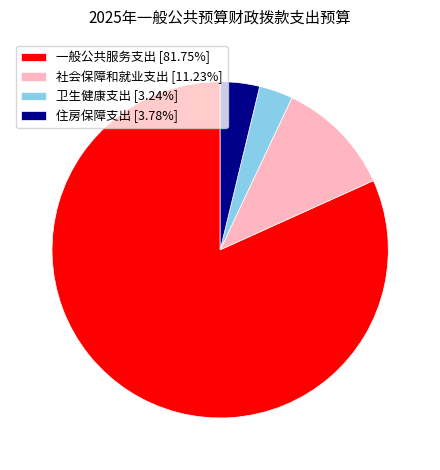

What is the largest slice in the pie chart?

一般公共服务支出